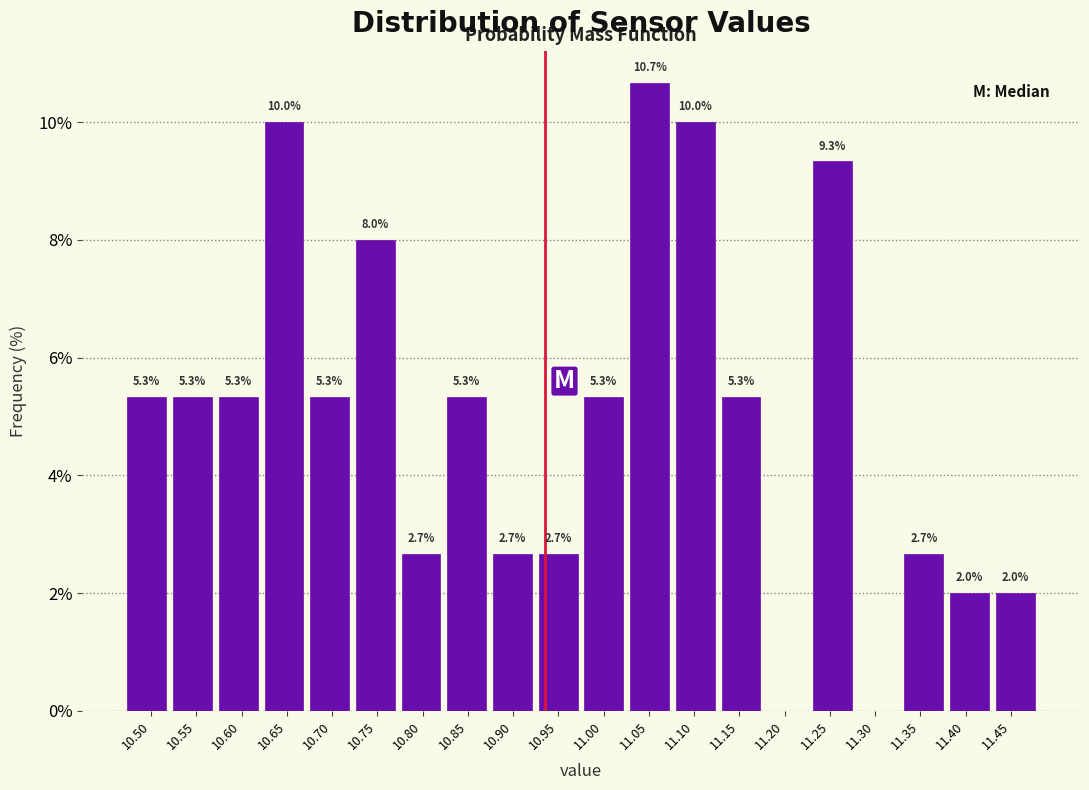

Over which range of the x-axis is the bar tallest?

11.025 to 11.075